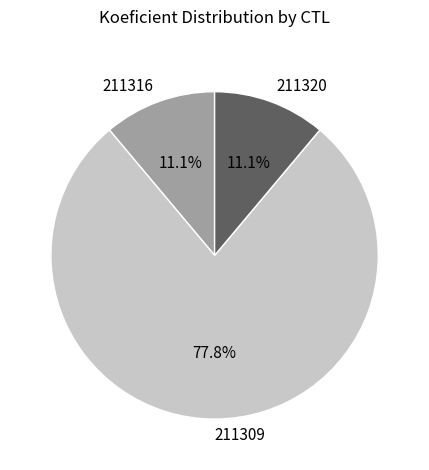

Count the number of slices in the pie.

3